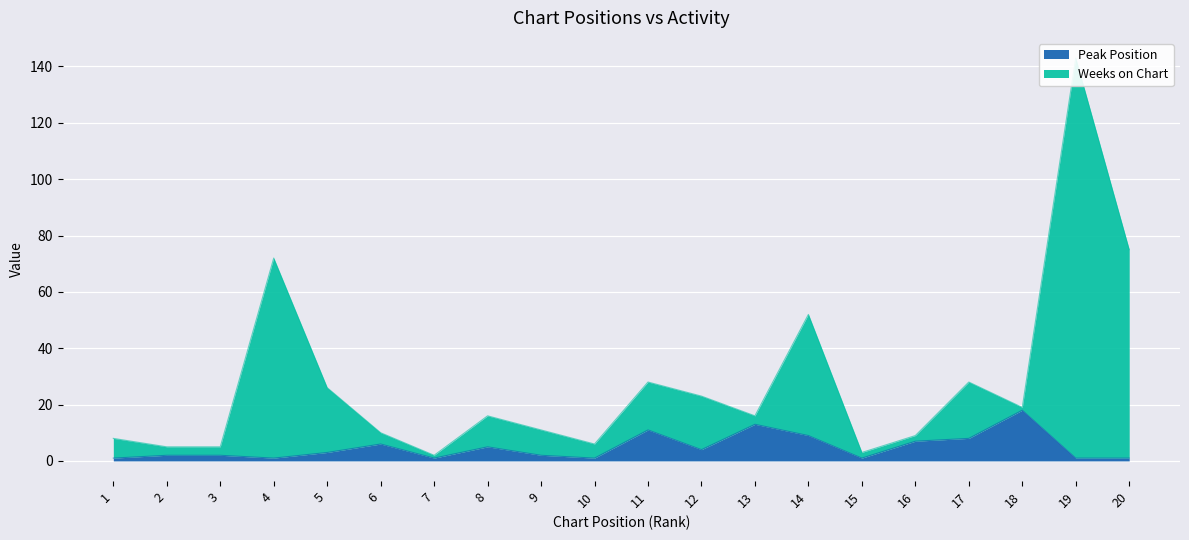

The Peak Position series shows 18 at 18. True or false?

True